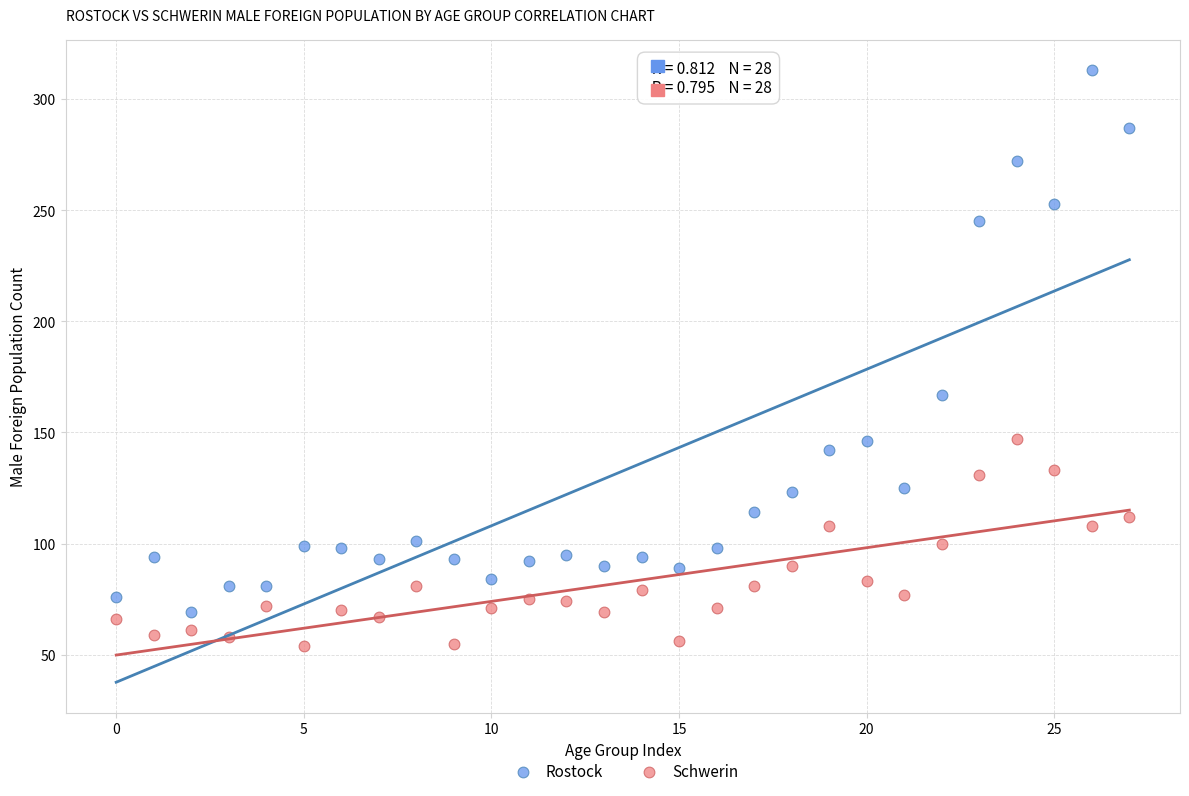

Across all series, what Y value is closest to 183?

167